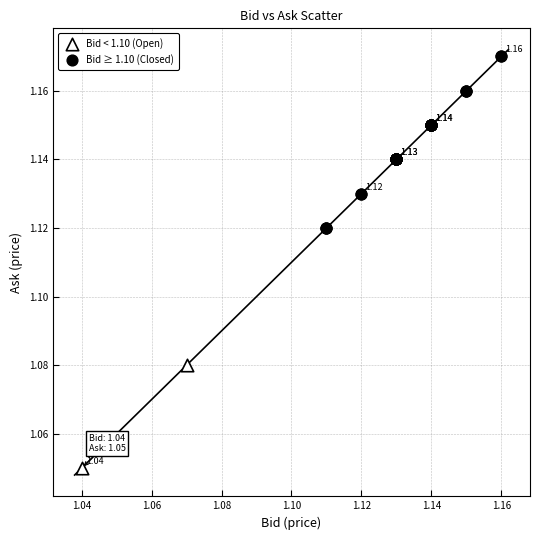

Which series reaches the minimum Y coordinate?

Bid < 1.10 (Open)